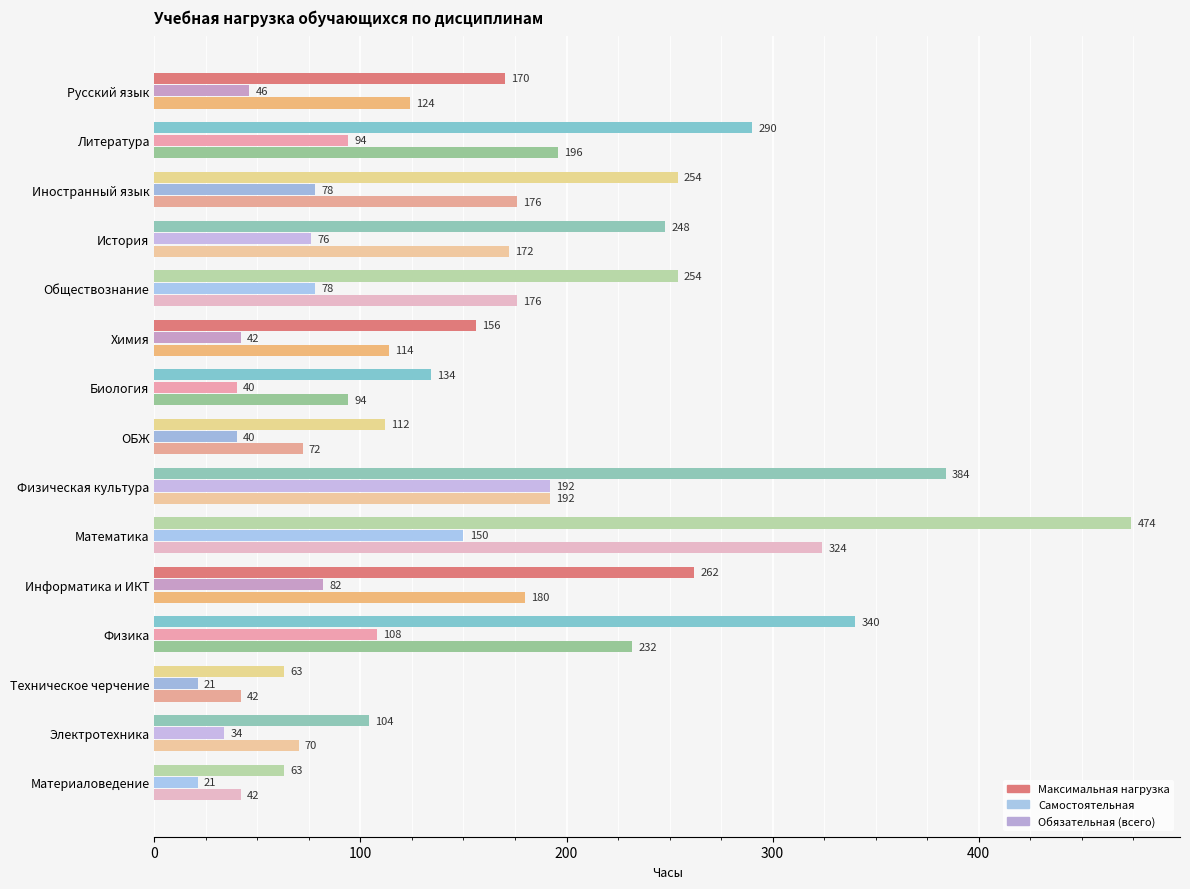

What is the sum of all Самостоятельная values?

1102